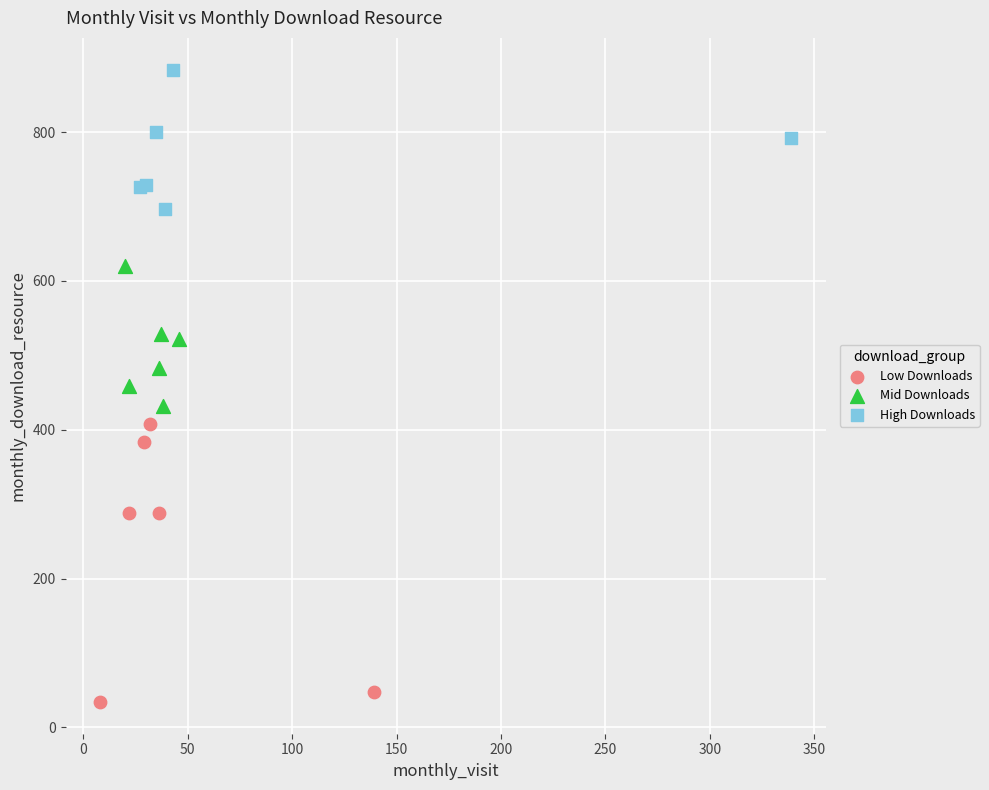

Which series has the widest spread of Y values?

Low Downloads